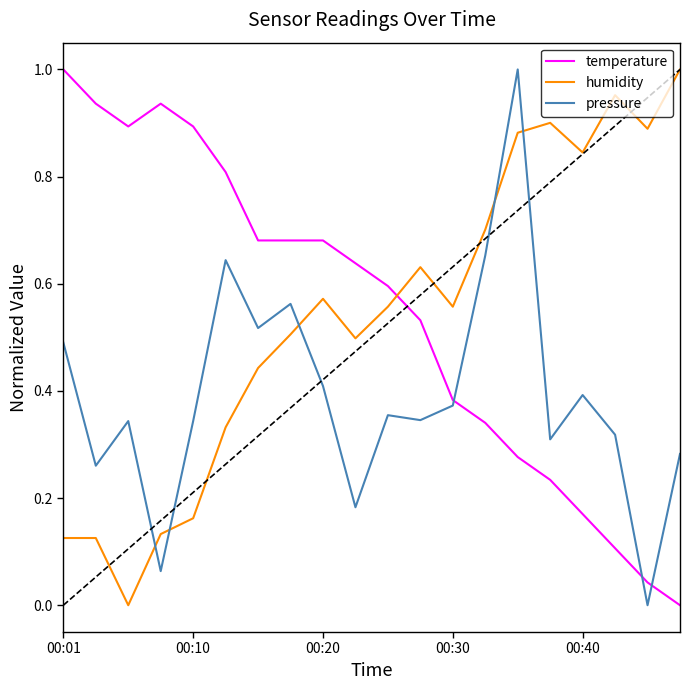

Which series ends up on top after the final intersection of temperature and humidity?

humidity